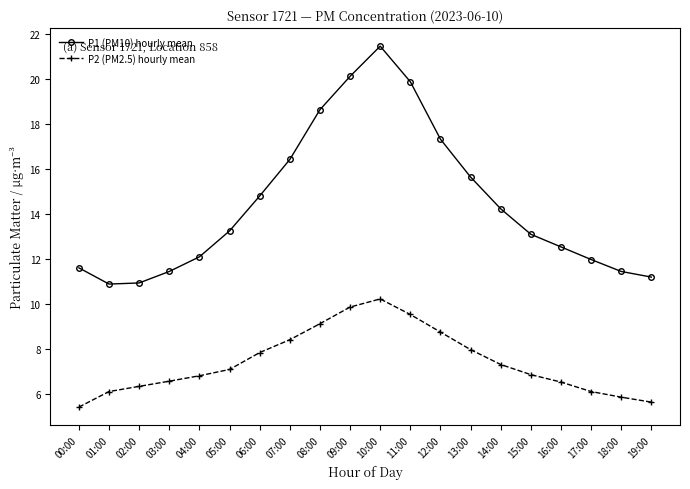

What is the average value of the P2 (PM2.5) hourly mean series?

7.4